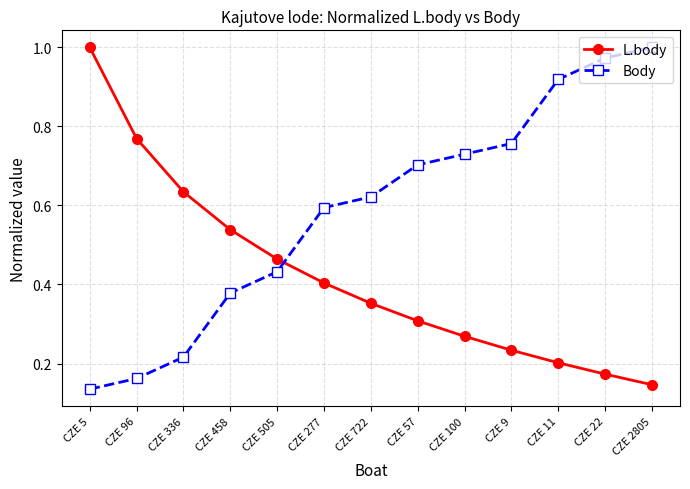

What position from the left is CZE 11?

11